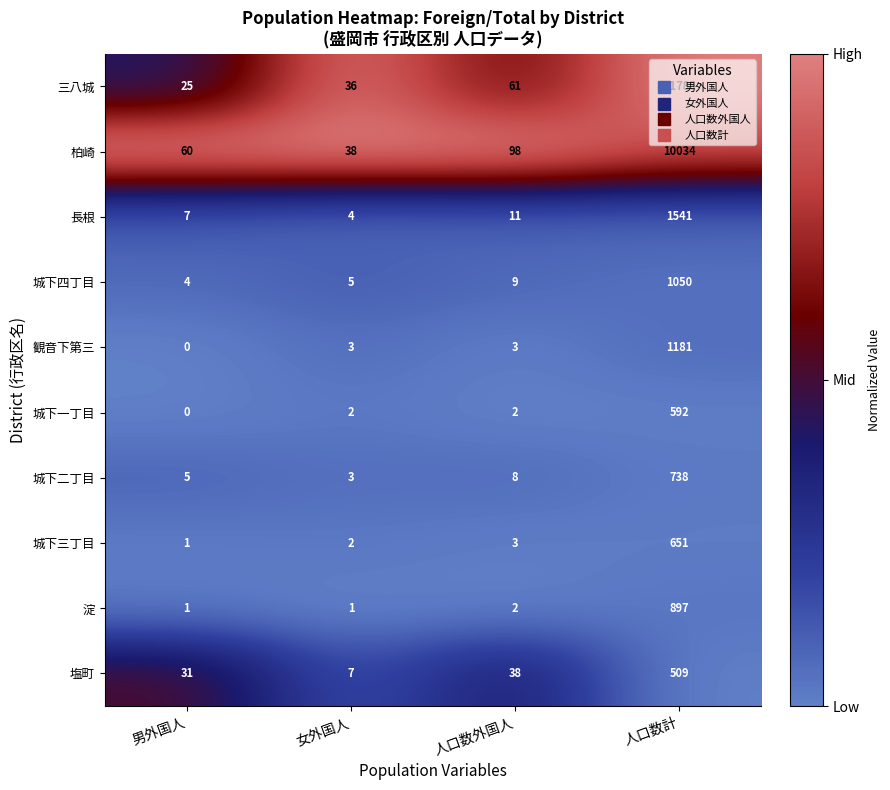

List the labels in order of 城下三丁目 value, smallest first.

男外国人, 女外国人, 人口数外国人, 人口数計